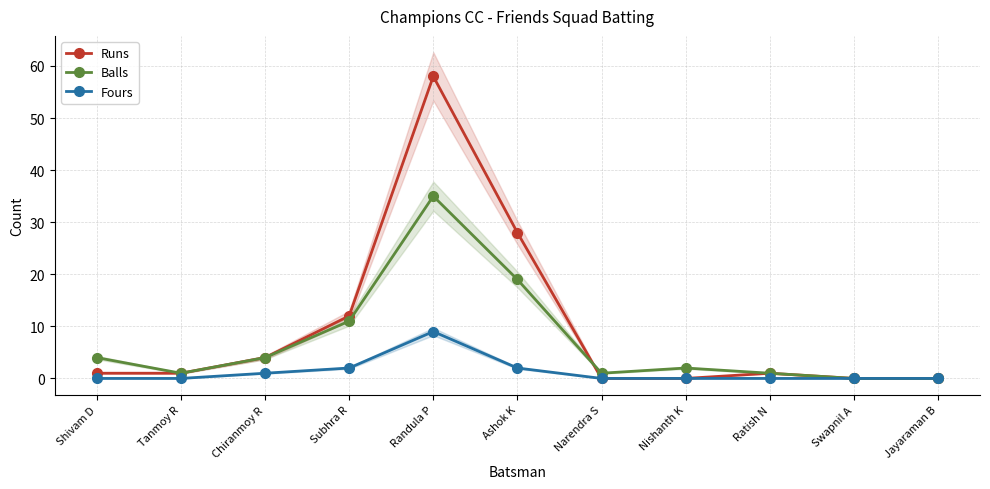

The Fours series shows 1 at Subhra R. True or false?

False